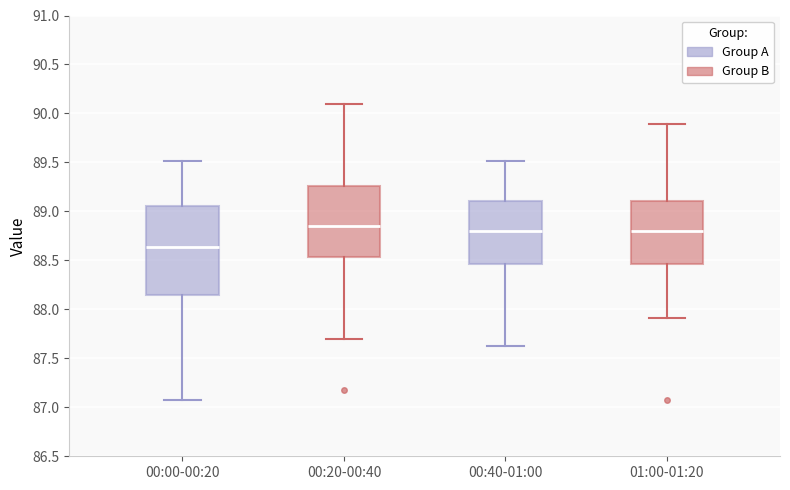

Reading left to right, read every box against the y-axis: the position of its median line, the range the box covers, and the ends of its whiskers. The values are not printed on the chart, so give them approximately, as read against the axis.

00:00-00:20: median 88.65, box 88.15 to 89.05, whiskers 87.05 to 89.50
00:20-00:40: median 88.85, box 88.55 to 89.25, whiskers 87.70 to 90.10
00:40-01:00: median 88.80, box 88.45 to 89.10, whiskers 87.65 to 89.50
01:00-01:20: median 88.80, box 88.45 to 89.10, whiskers 87.90 to 89.90